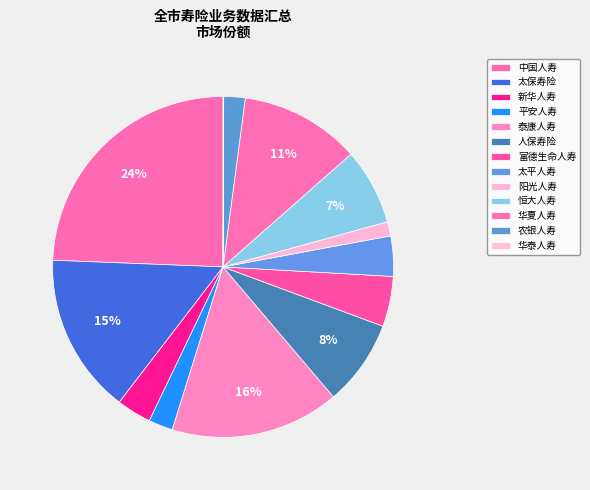

Is 新华人寿 the majority of the pie?

No